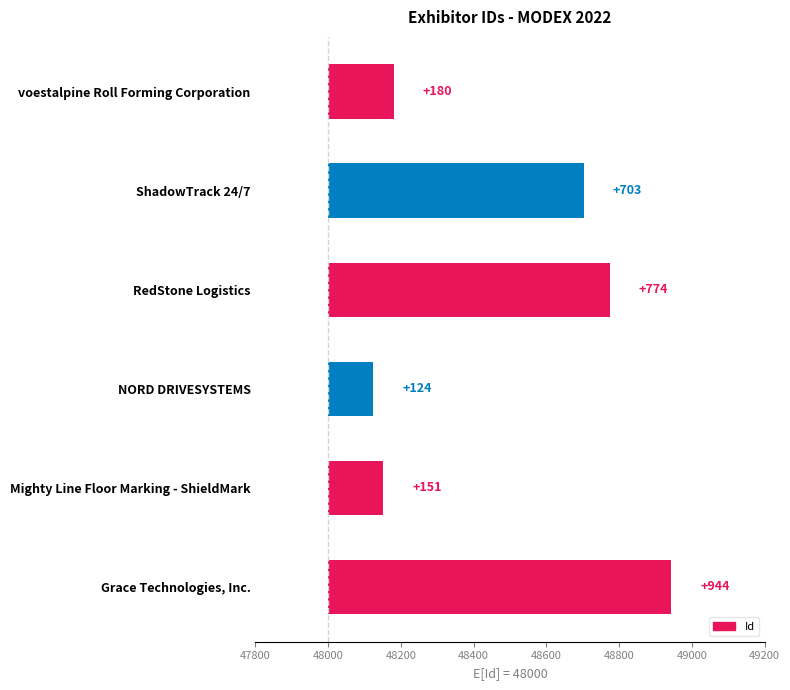

How many bars are there in total?

6